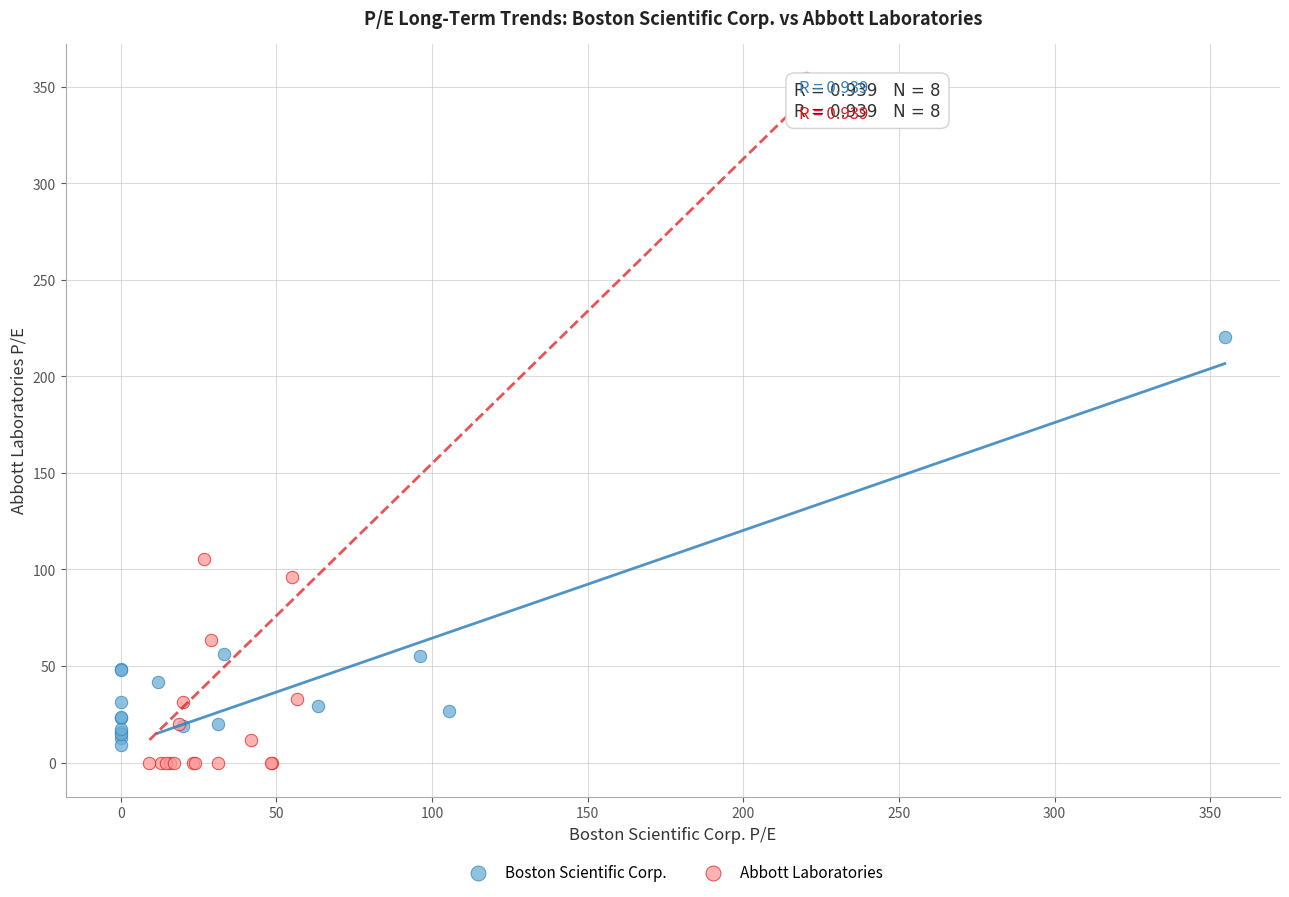

Which series reaches the maximum Y coordinate?

Abbott Laboratories